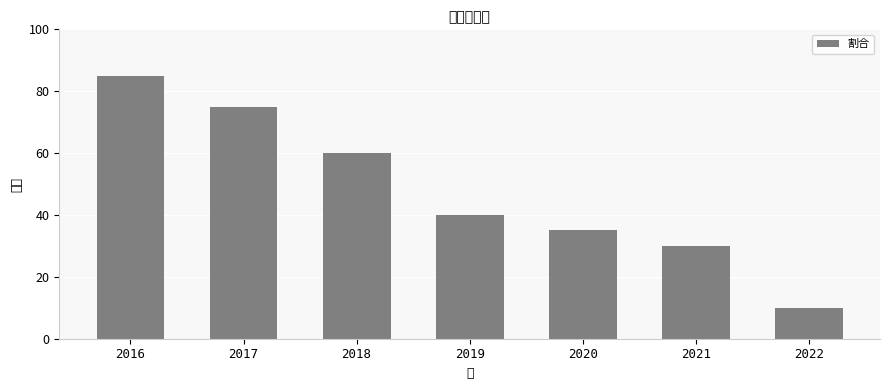

What is the sum of all values?

335